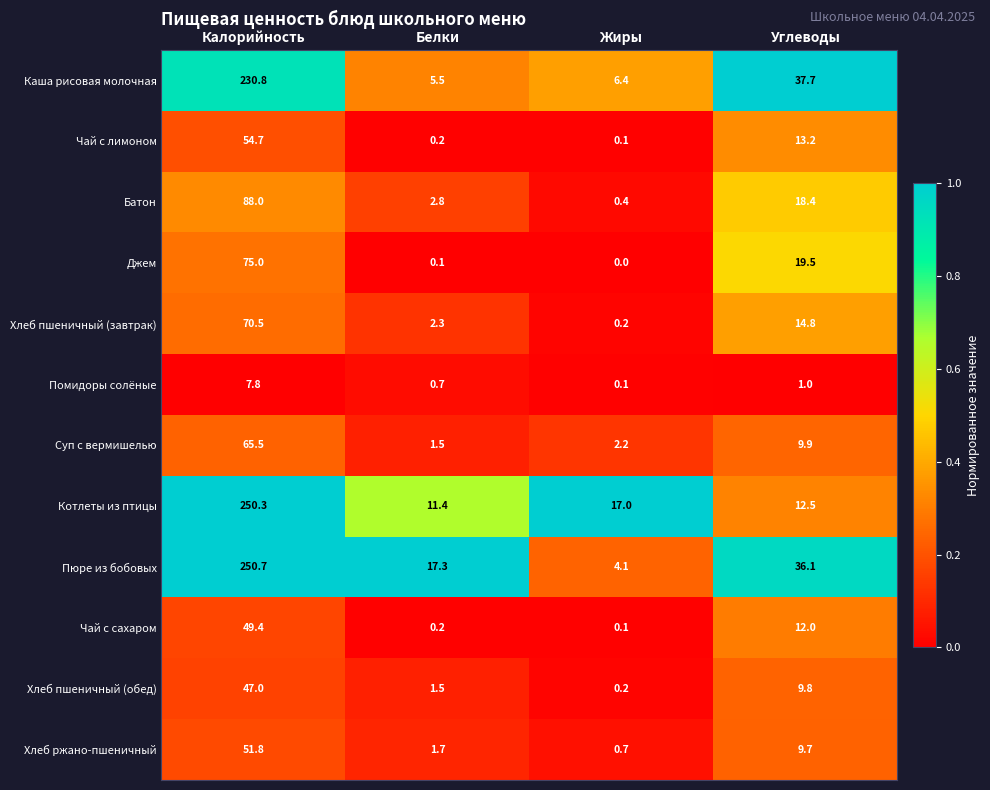

True or false: Джем has a value of 19.5 at Углеводы.

True